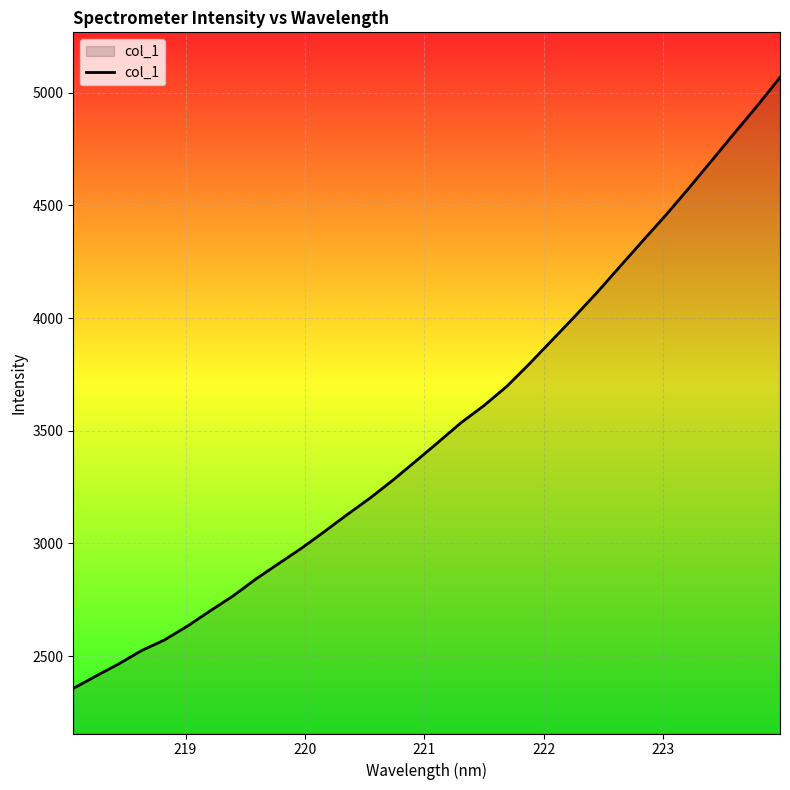

What is the difference between the maximum and minimum values?

2710.3